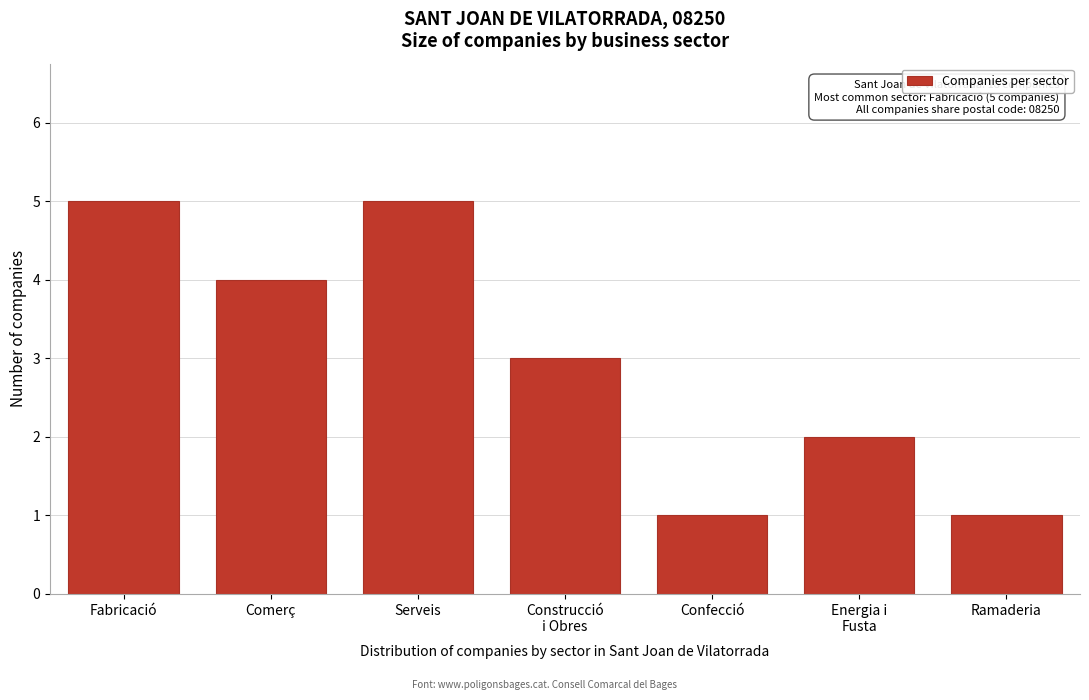

True or false: the data shows 4 at Comerç.

True